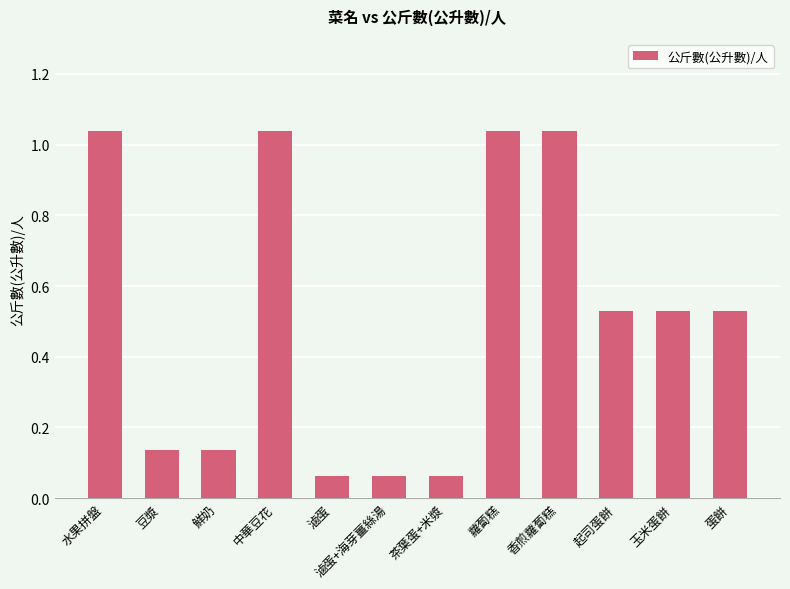

True or false: the data shows 0.2 at 豆漿.

False